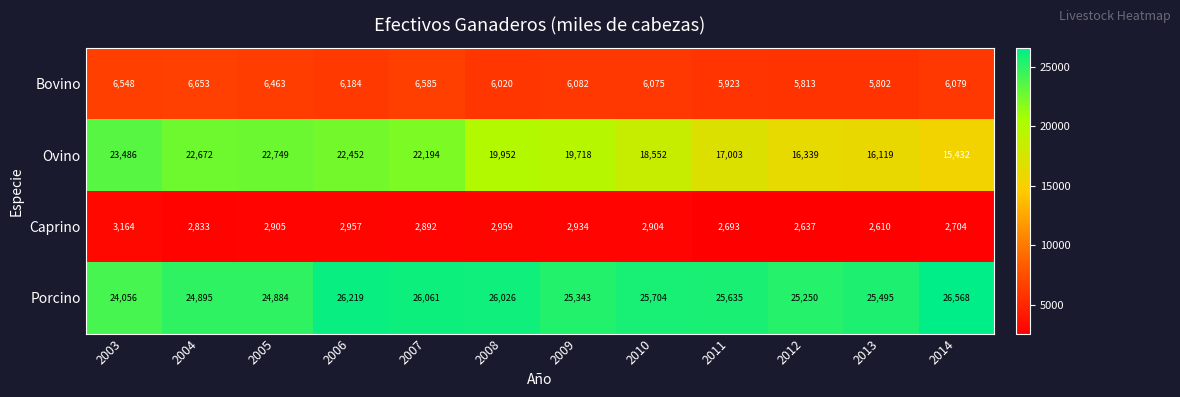

Which series has the largest range (max minus min)?

Ovino